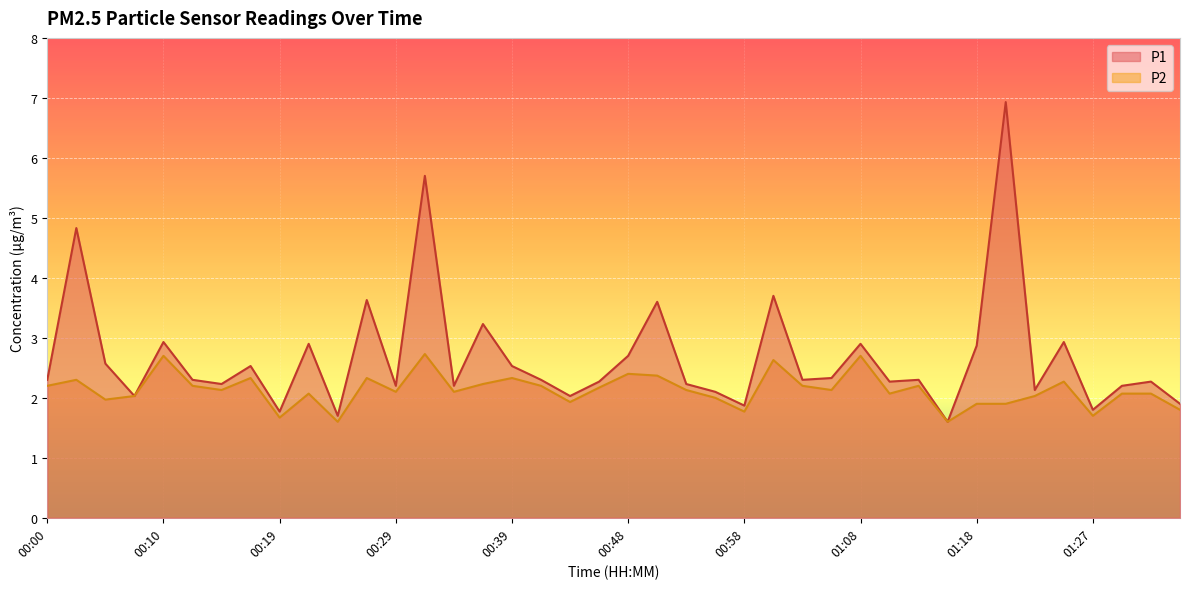

What is the value of the P1 point at the 31st from the left?

2.3